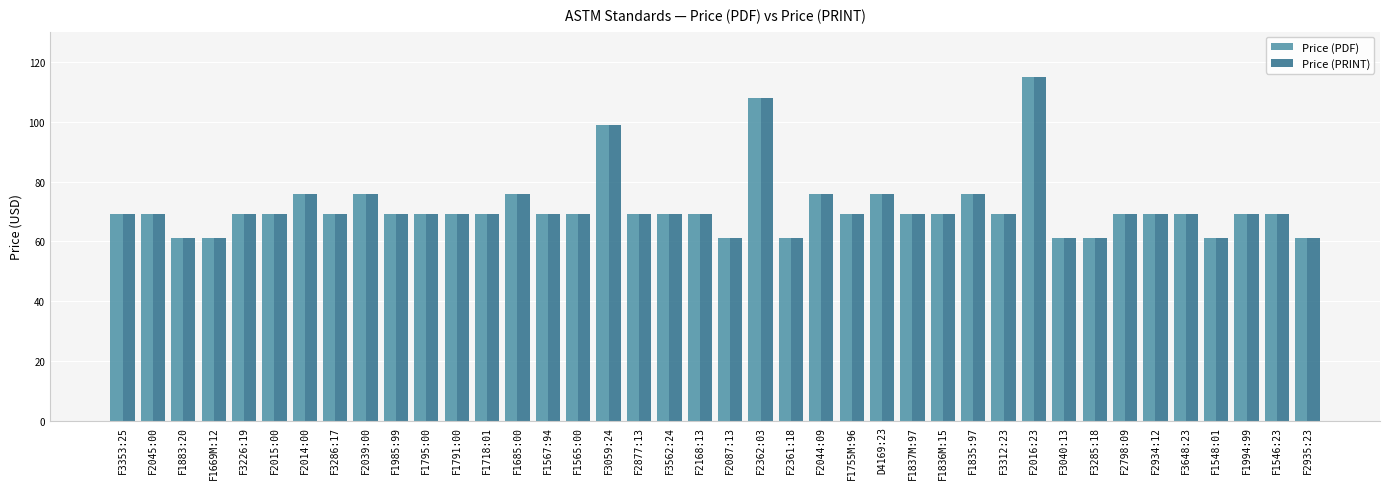

What is the approximate value of Price (PRINT) at F2016:23?

115